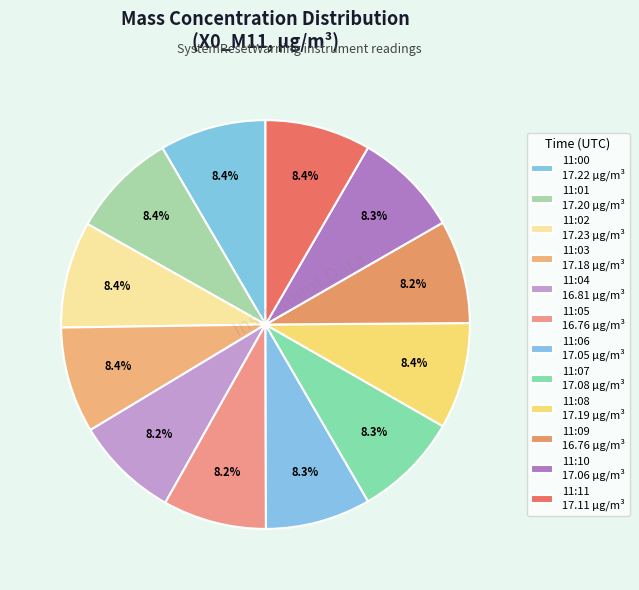

Is there any slice that represents more than half of the pie?

No